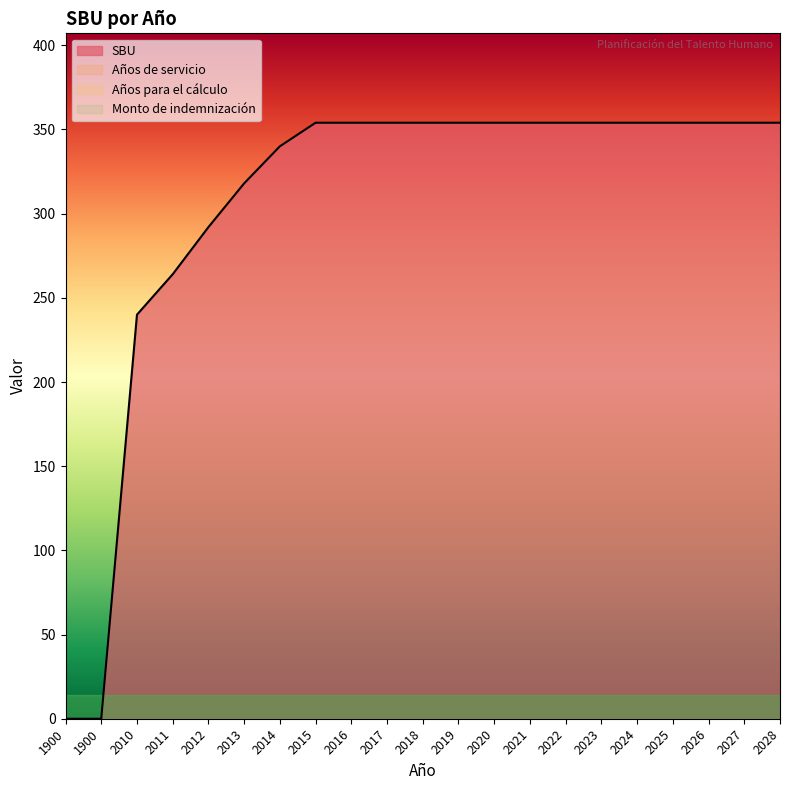

Is the value of Monto de indemnización at 2023 greater than the value of Años para el cálculo at 2026?

No